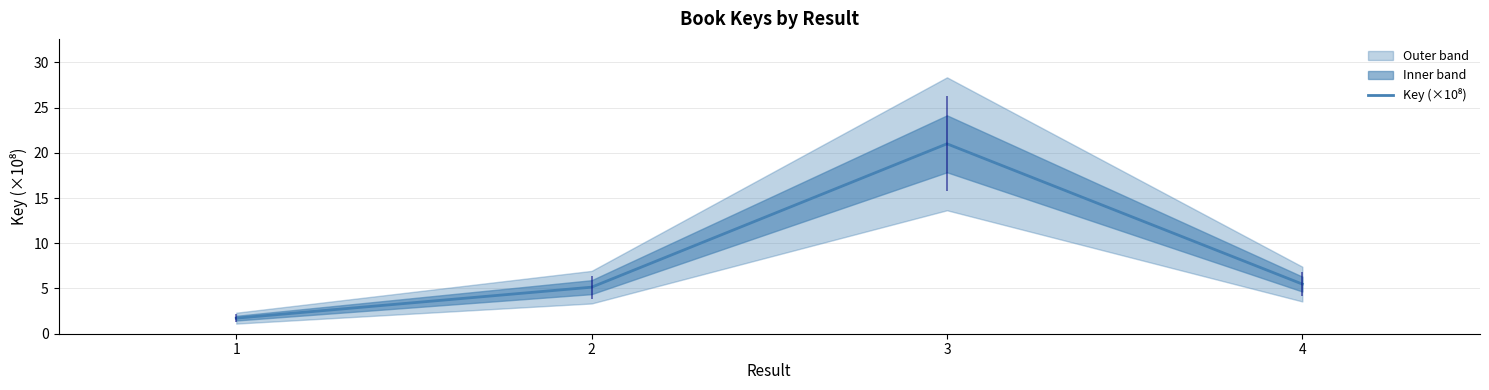

What is the ratio of the value at 3 to the value at 1?

12.2